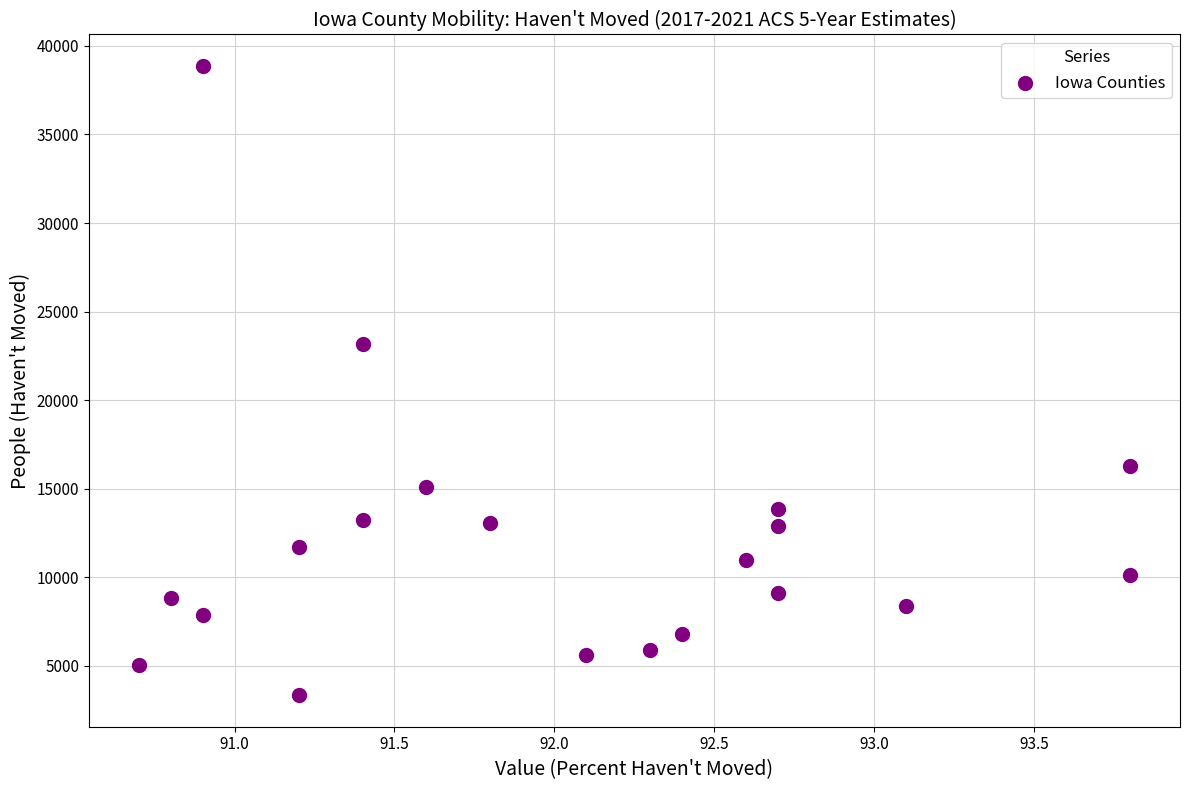

What Y value in the scatter plot is closest to 21097?

23178